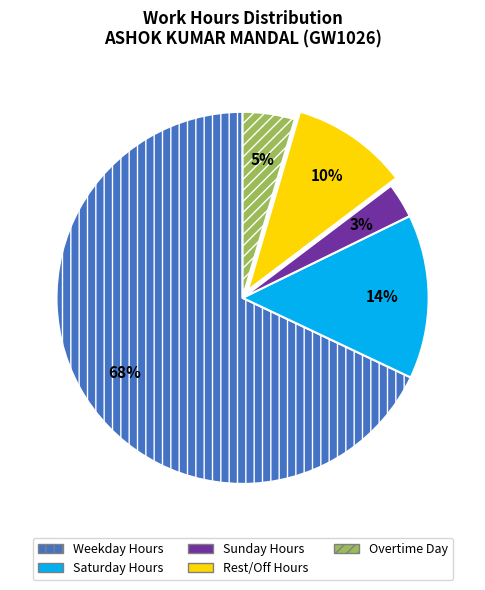

Do Saturday Hours and Rest/Off Hours together represent more than half of the pie?

No